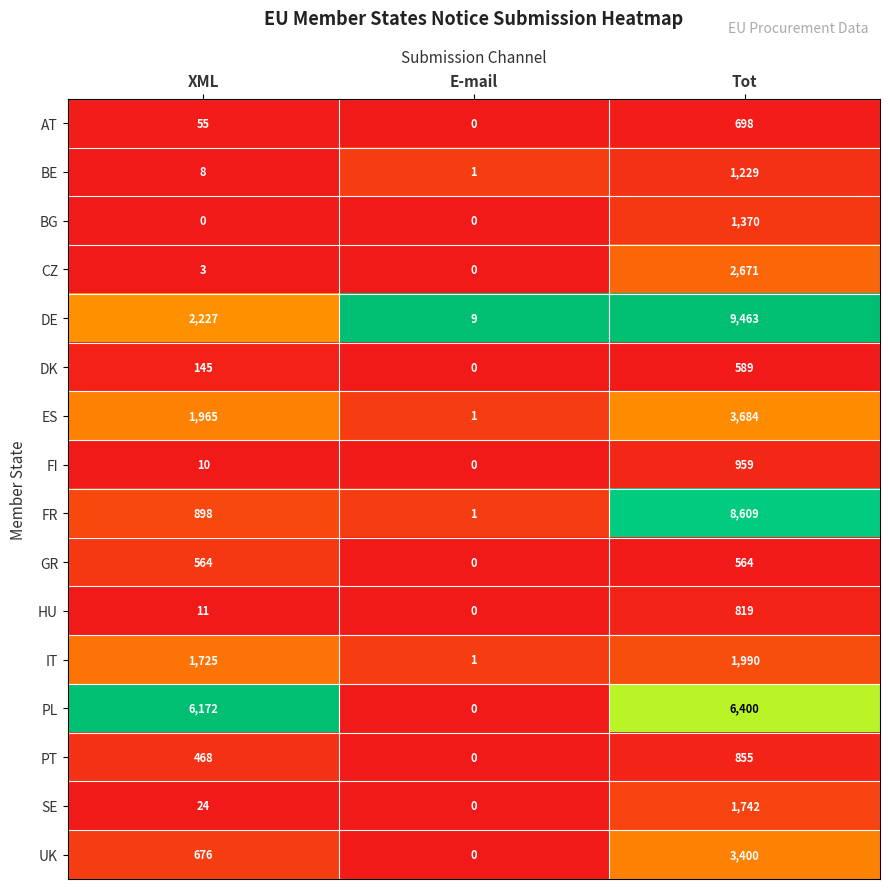

True or false: GR has a value of 564 at Tot.

True